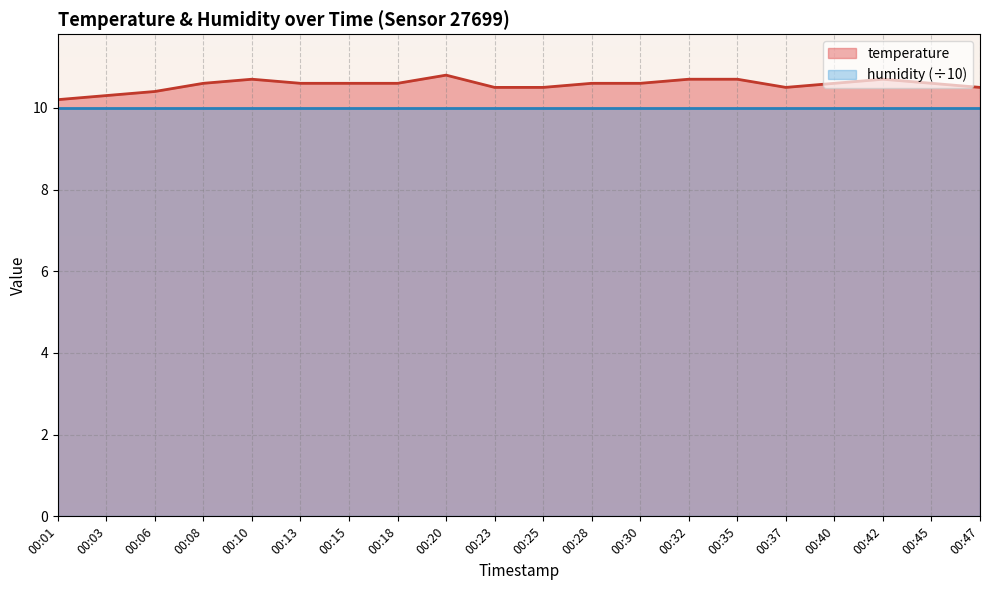

How many series are shown in this chart?

2